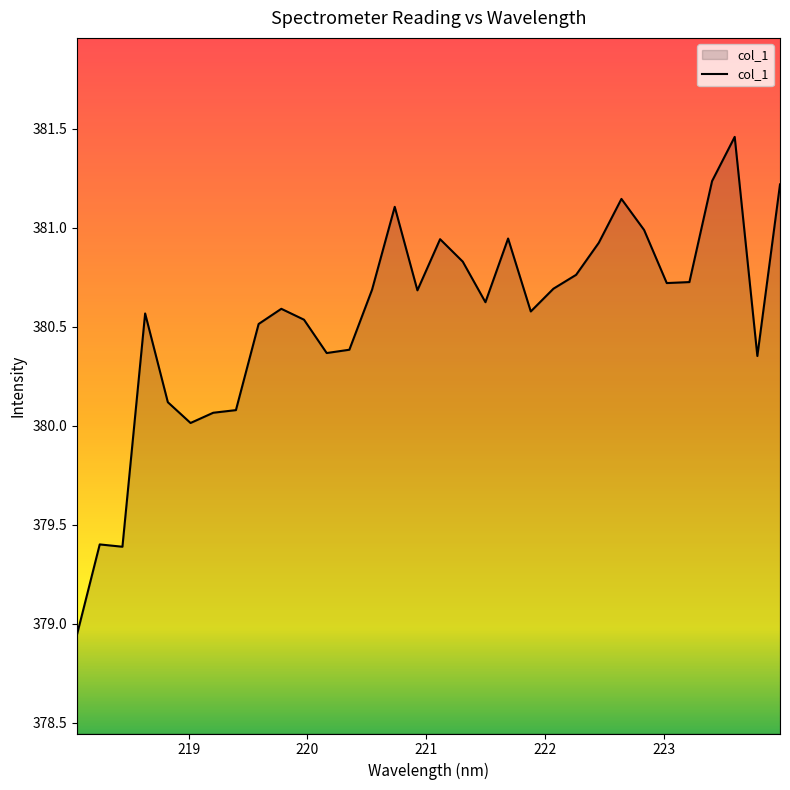

What is the difference between the maximum and minimum values?

2.5